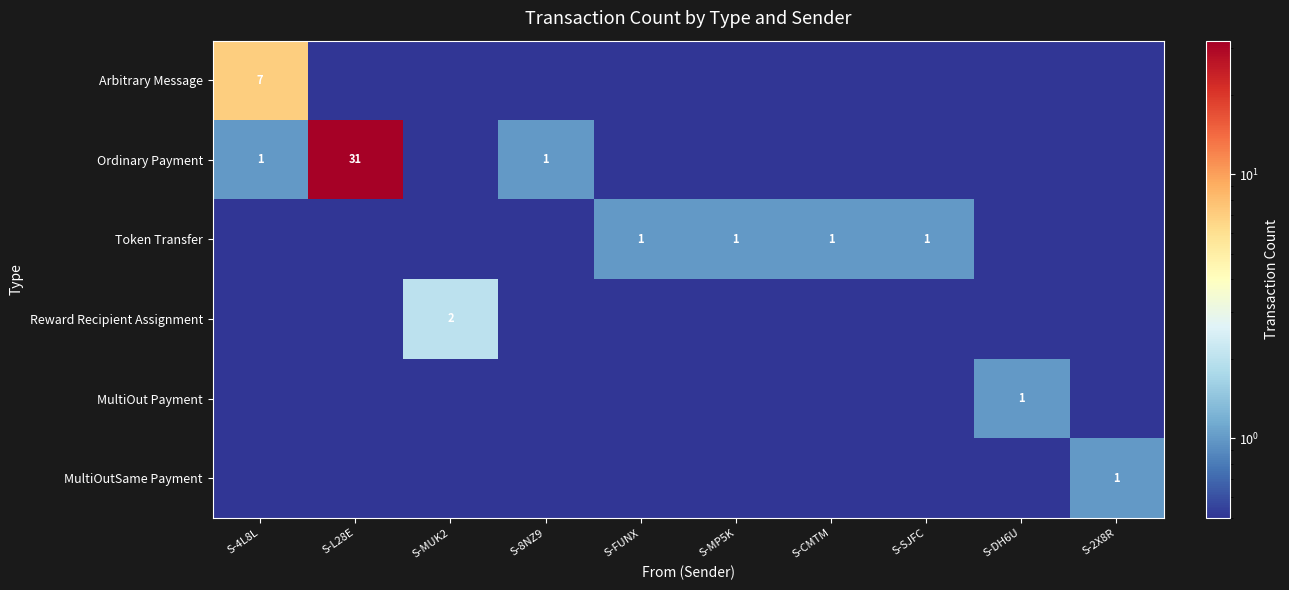

The value of Token Transfer at S-SJFC is 1.4. True or false?

False